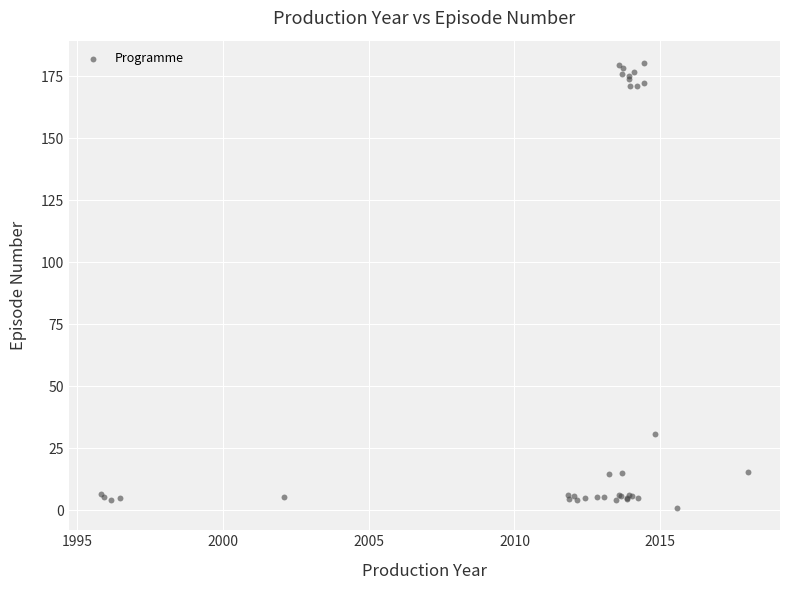

What Y value in the scatter plot is closest to 90?

30.7